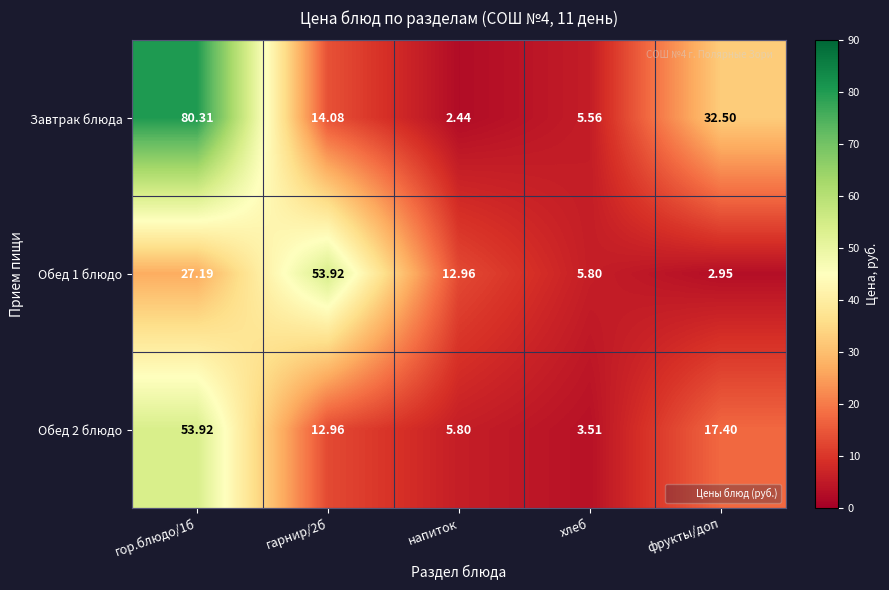

Which series changed the most between гор.блюдо/1б and напиток?

Завтрак блюда